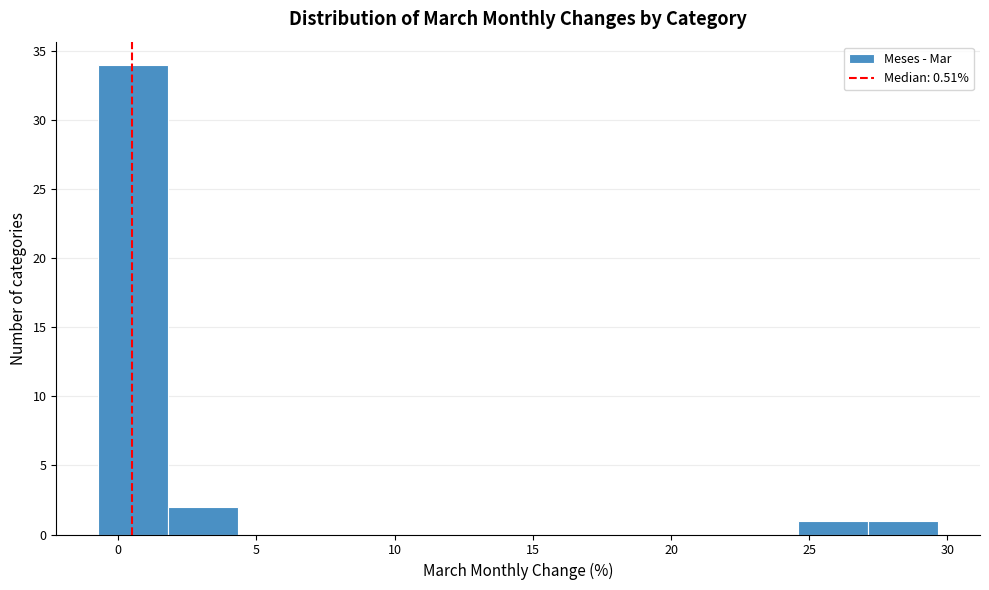

Over which range of the x-axis is the bar tallest?

-0.5 to 2.0